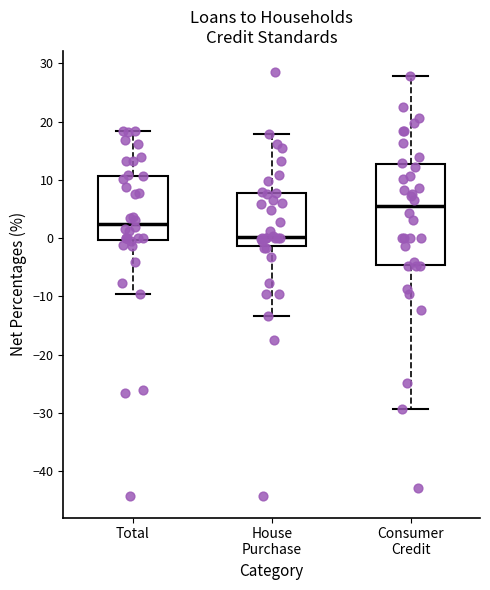

Which box's median line is the lowest?

House Purchase